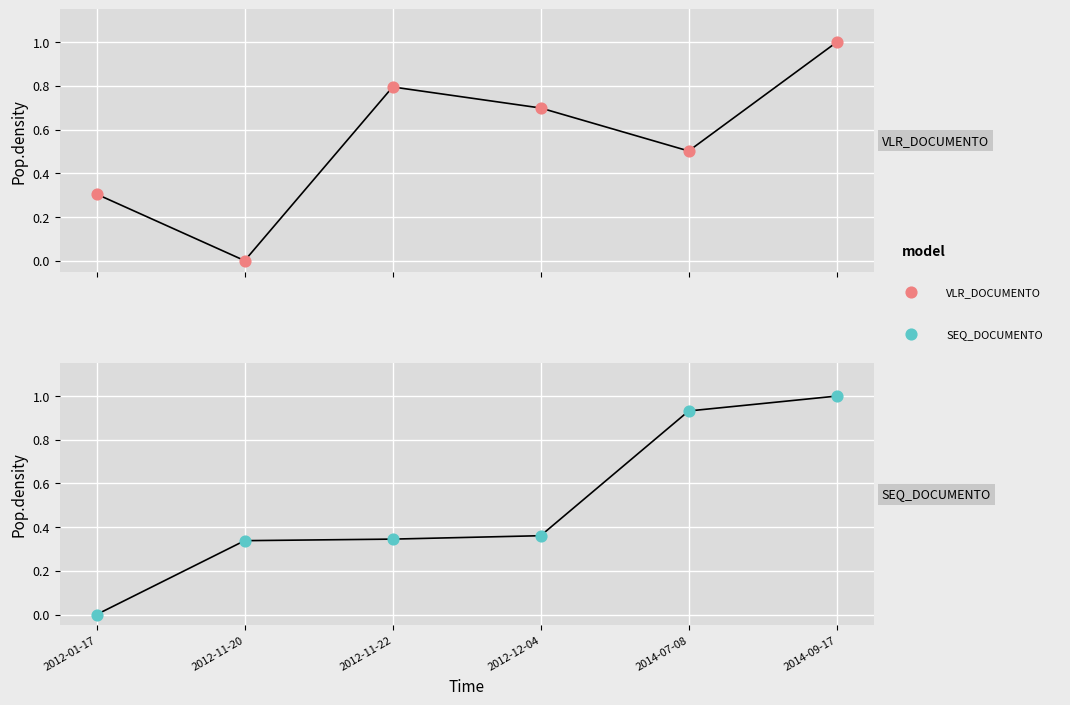

What are all the series names shown in the legend?

VLR_DOCUMENTO, SEQ_DOCUMENTO